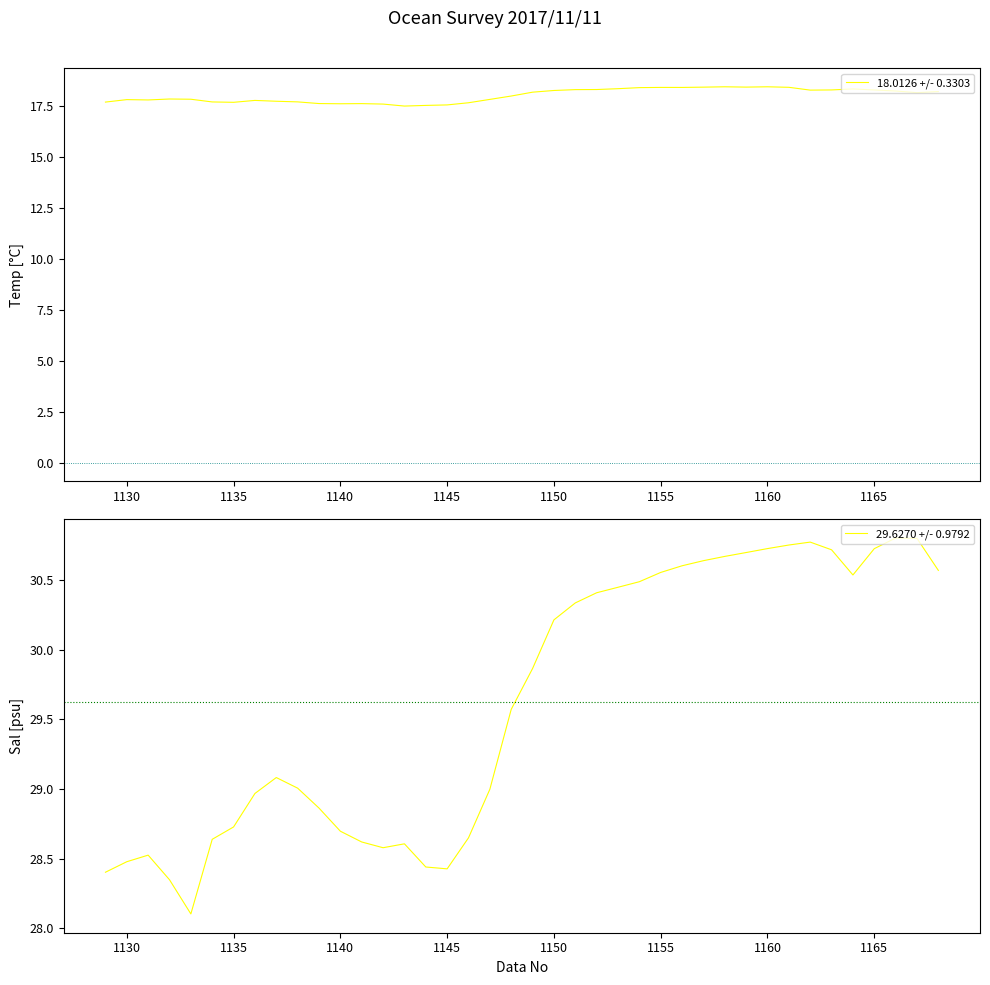

What is the difference between the maximum and minimum values in the 18.0126 +/- 0.3303 series?

0.9